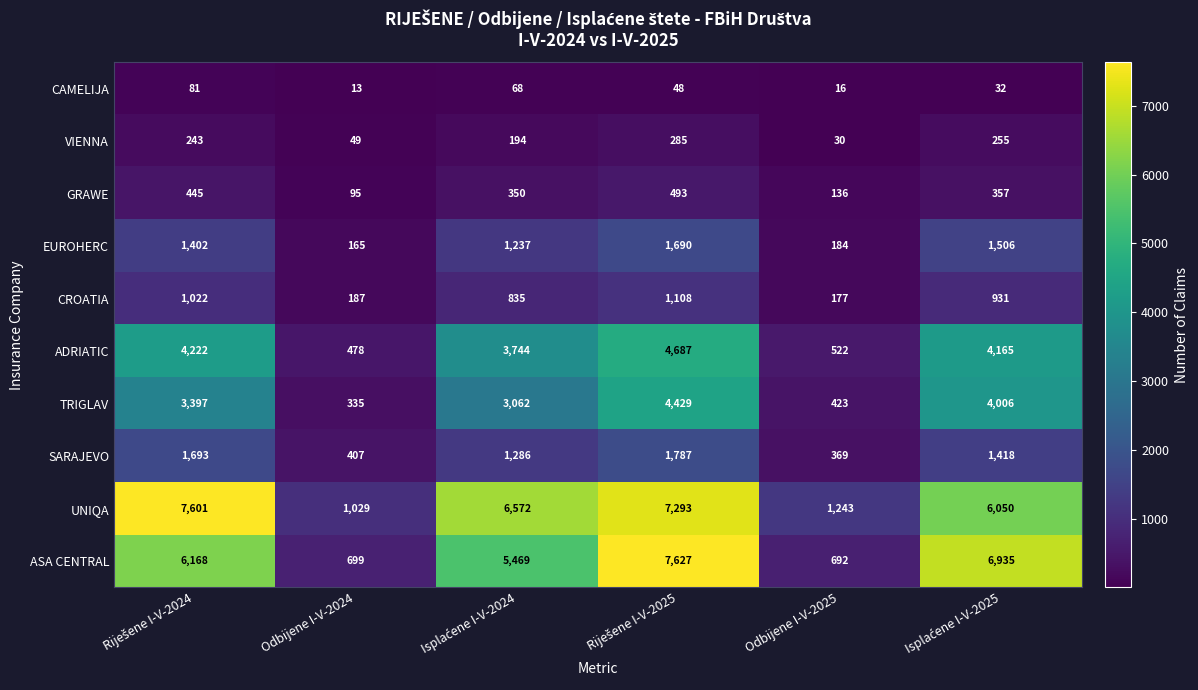

At Odbijene I-V-2024, list the series in order from largest to smallest.

UNIQA, ASA CENTRAL, ADRIATIC, SARAJEVO, TRIGLAV, CROATIA, EUROHERC, GRAWE, VIENNA, CAMELIJA